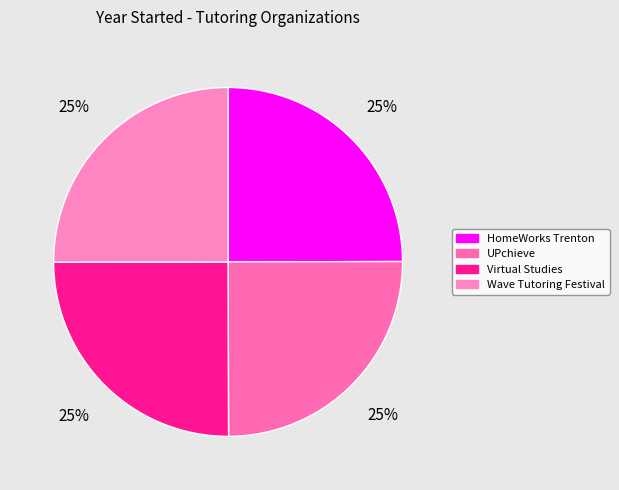

What is the total percentage of Wave Tutoring Festival and HomeWorks Trenton?

50.0%